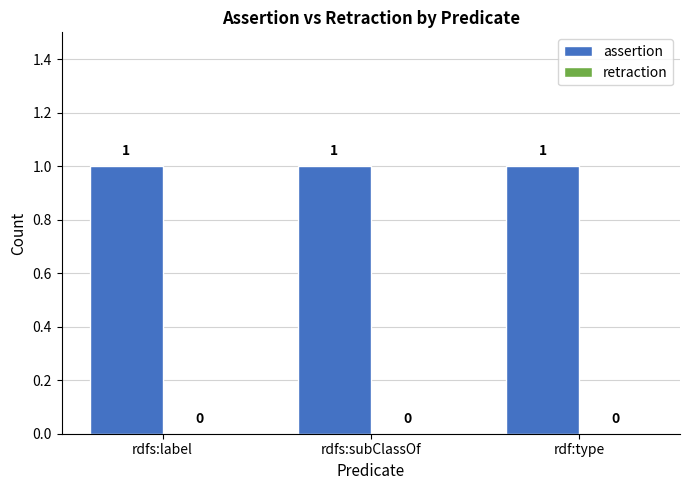

How many series are shown in this chart?

2